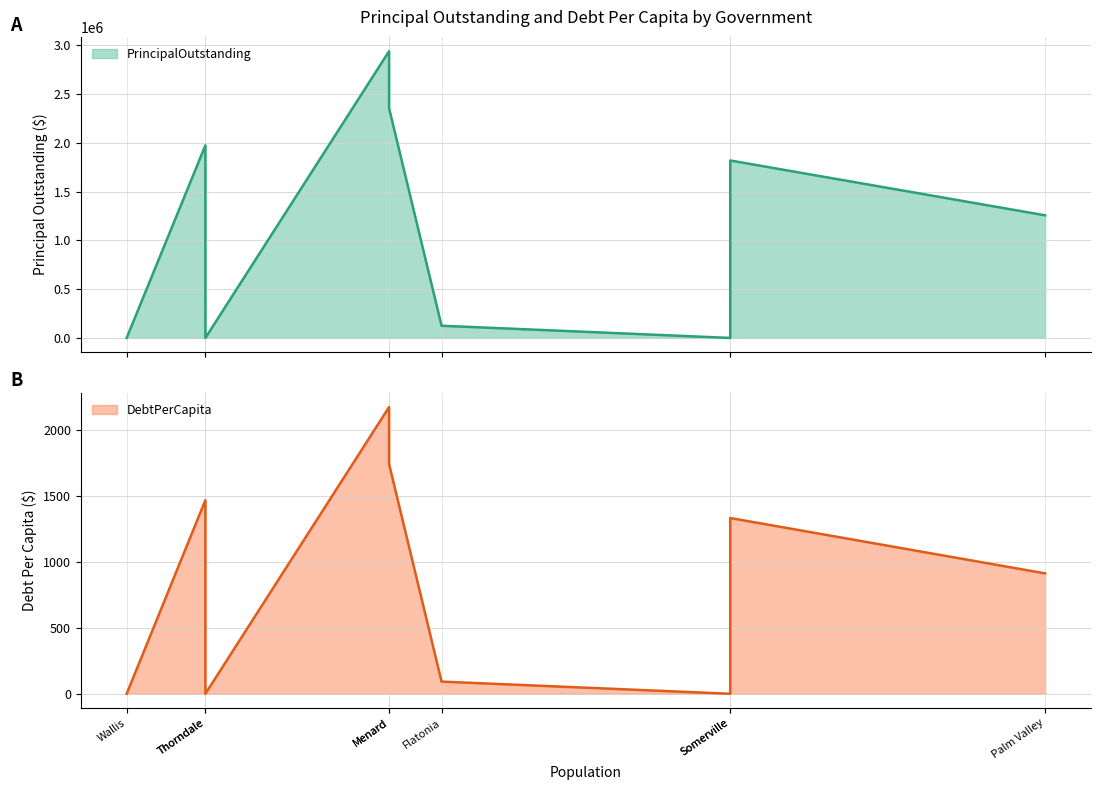

List the series in order of their overall mean, lowest first.

DebtPerCapita, PrincipalOutstanding